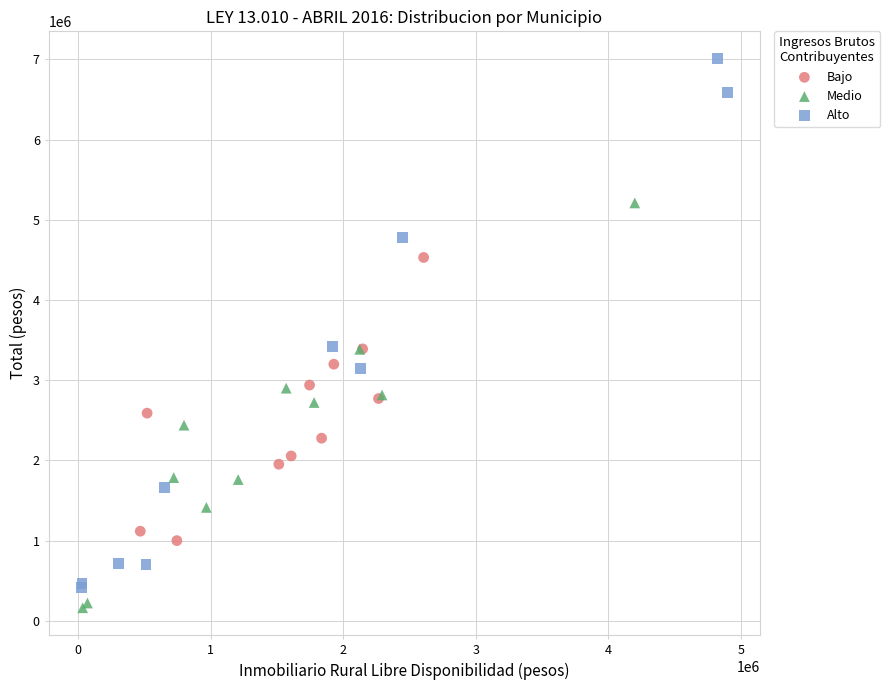

Which series has the widest spread of Y values?

Alto